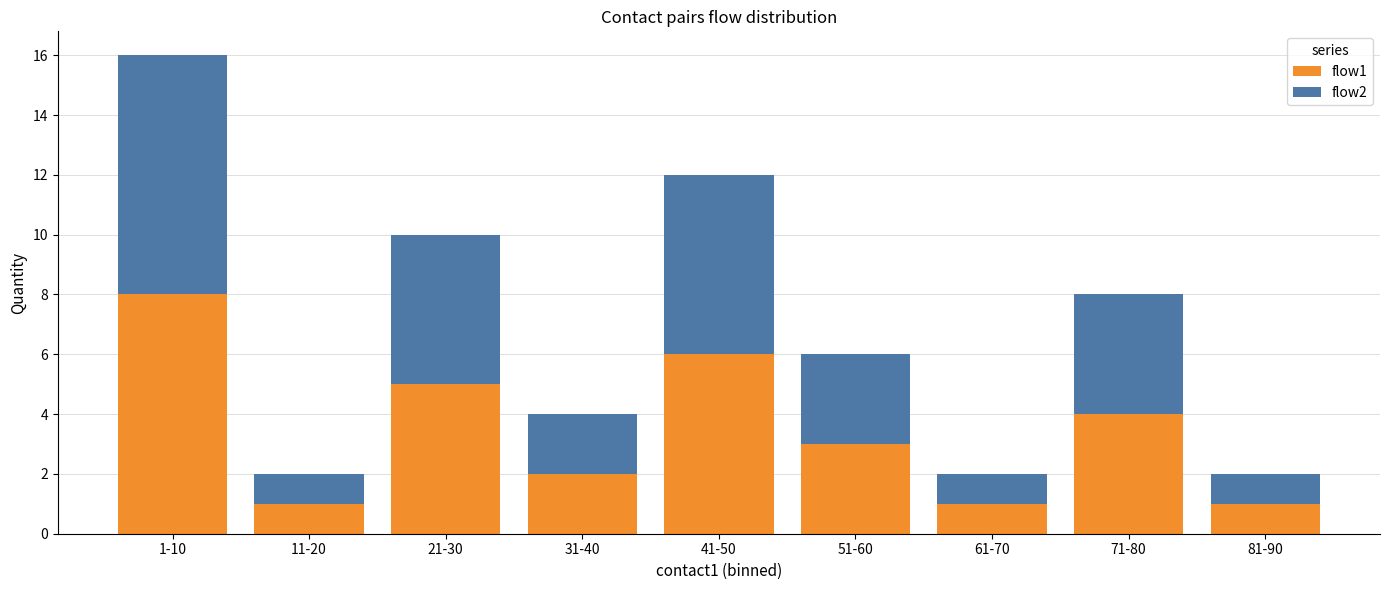

At which category is the sum across all series the highest?

1-10